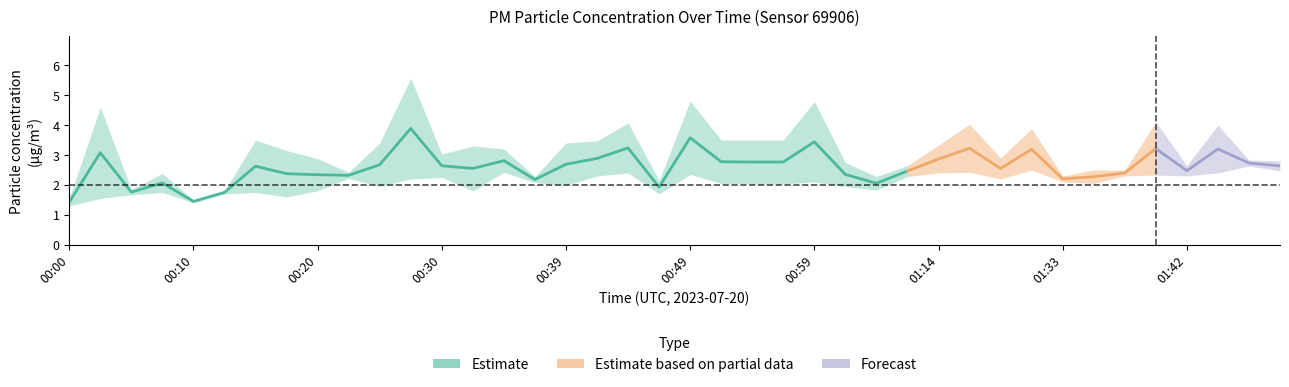

How many interior local valleys does the P1 series have?

10